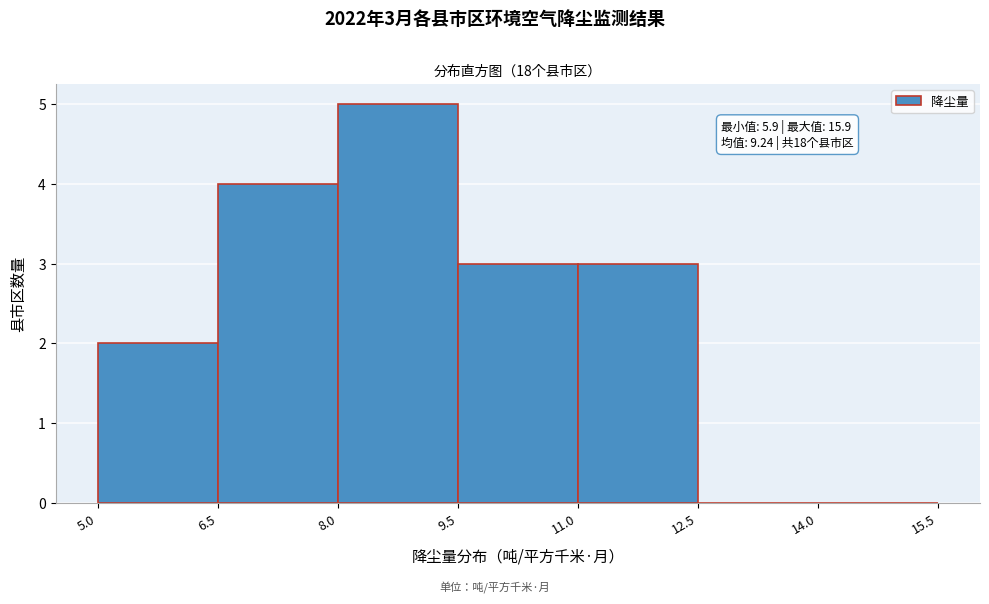

Over which range of the x-axis is the bar tallest?

8.0 to 9.5